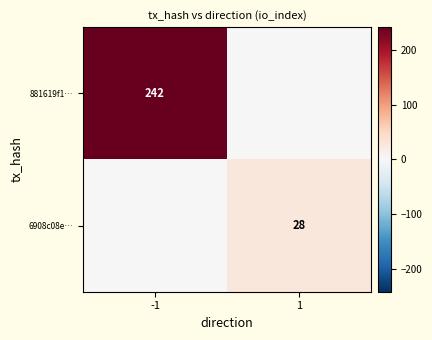

The 881619f1… series shows 159 at -1. True or false?

False